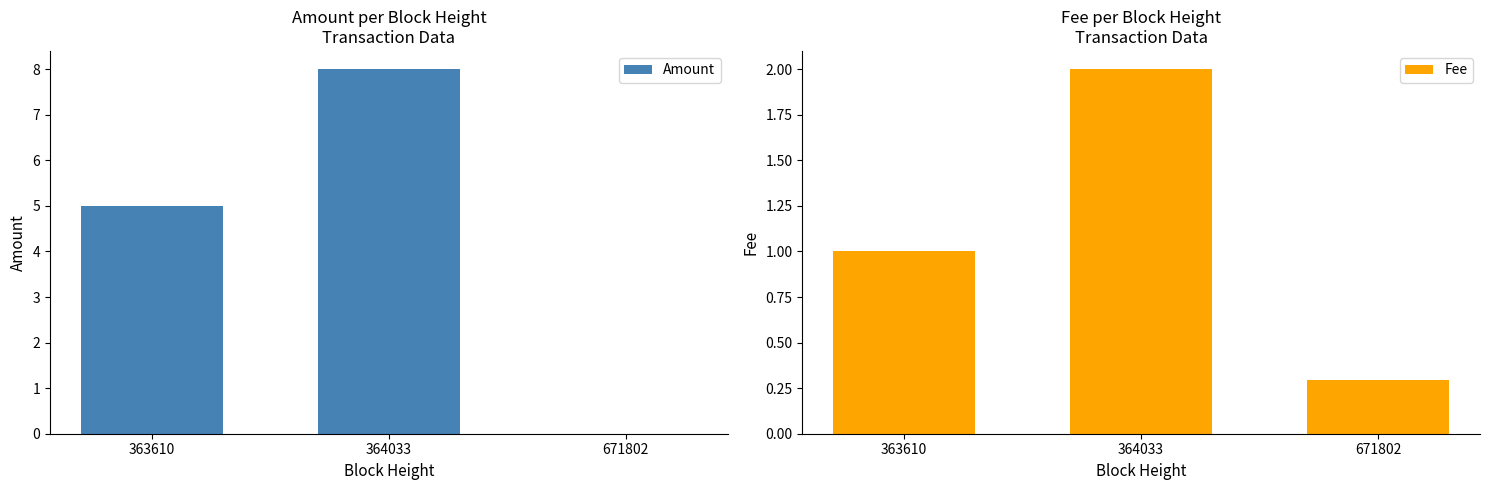

Read the Amount value at 364033.

8.0